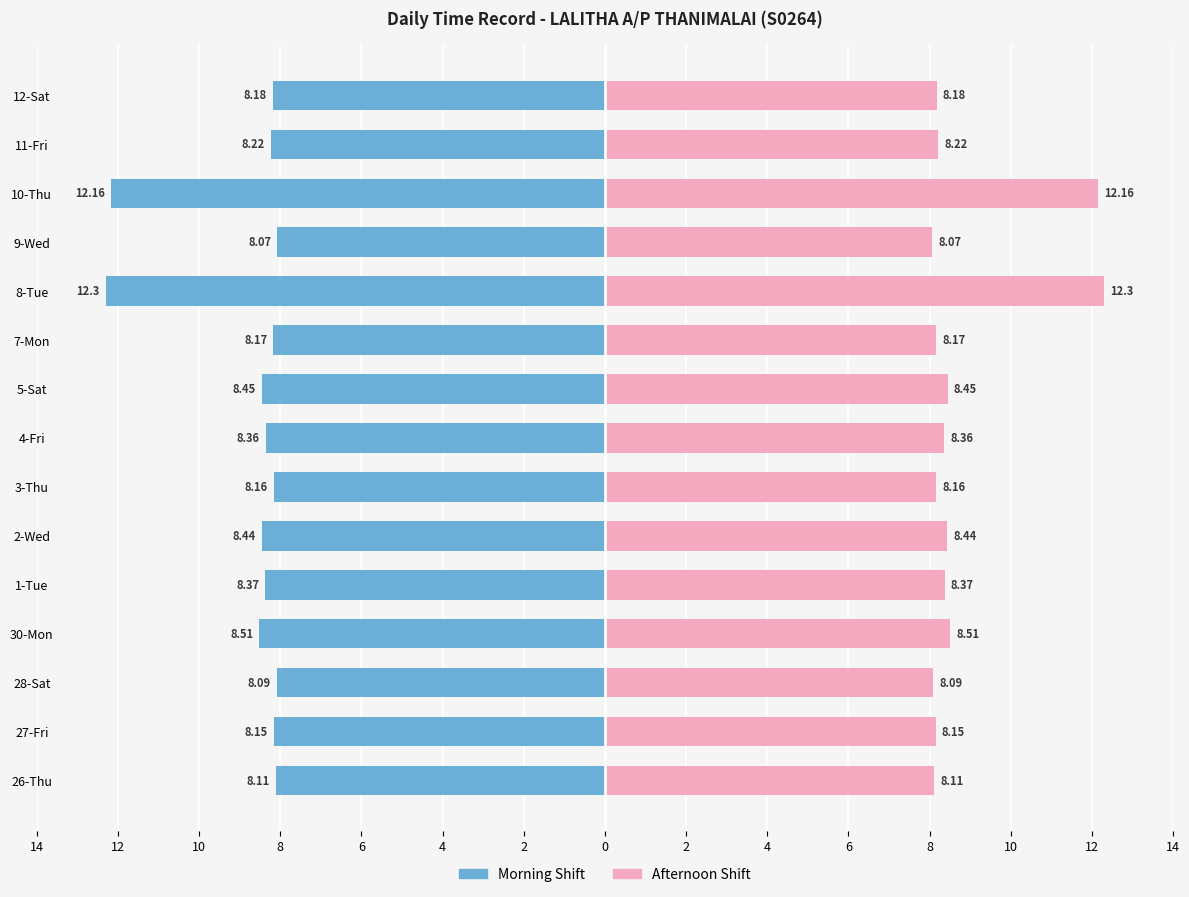

What is the difference between the maximum and minimum values in the Morning Shift series?

4.2